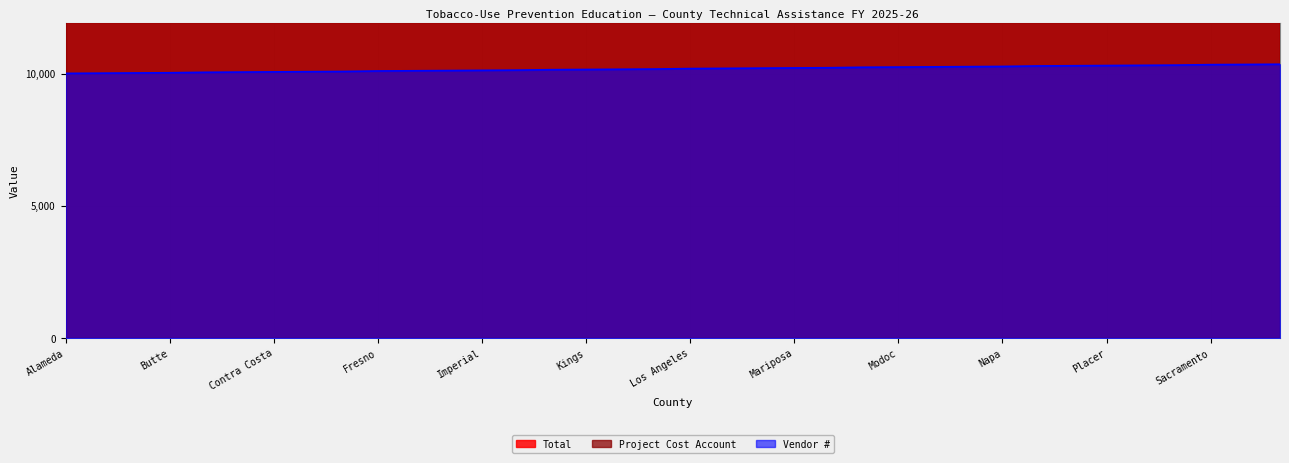

Which series changed the most between Alameda and Marin?

Total